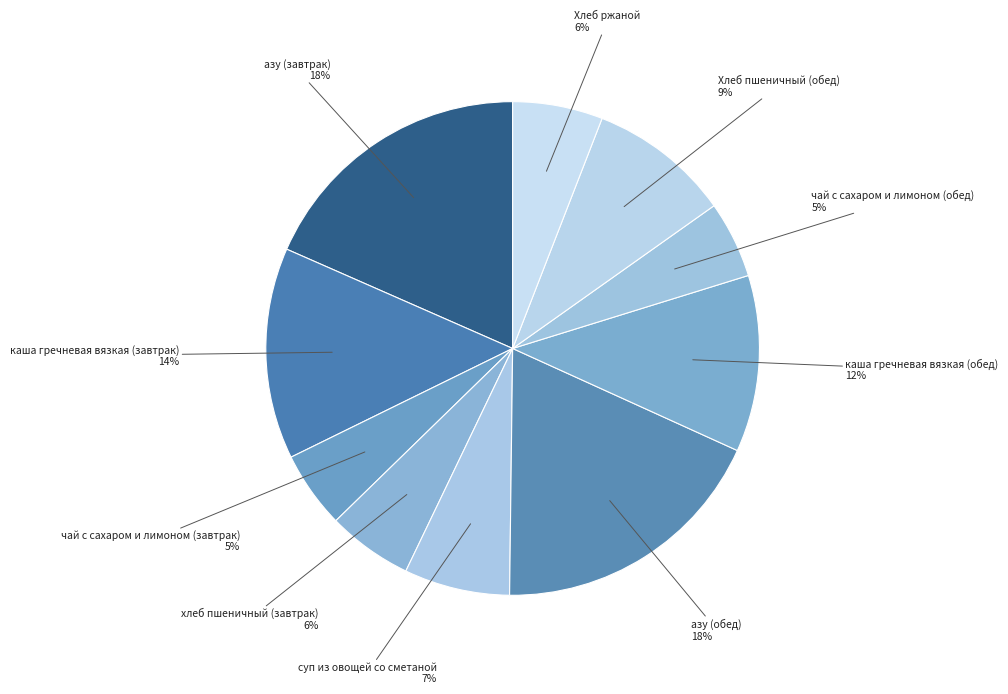

How many segments does this pie chart have?

10